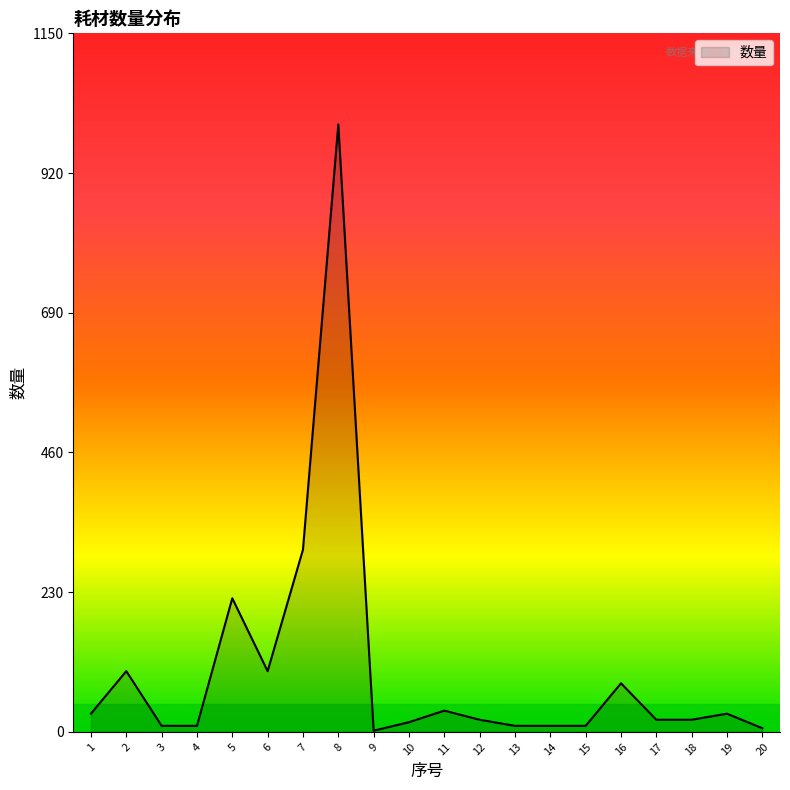

The value at 19 is 30. True or false?

True